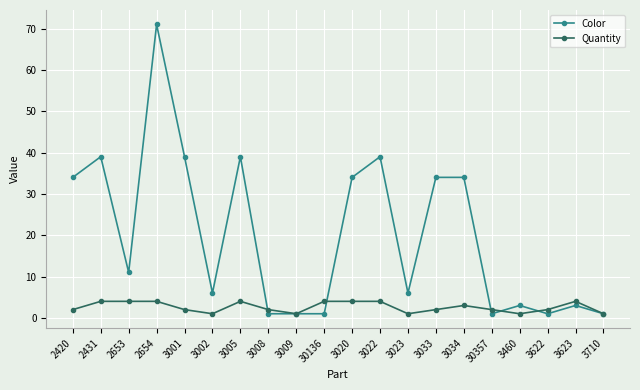

What position from the right is 2431?

19